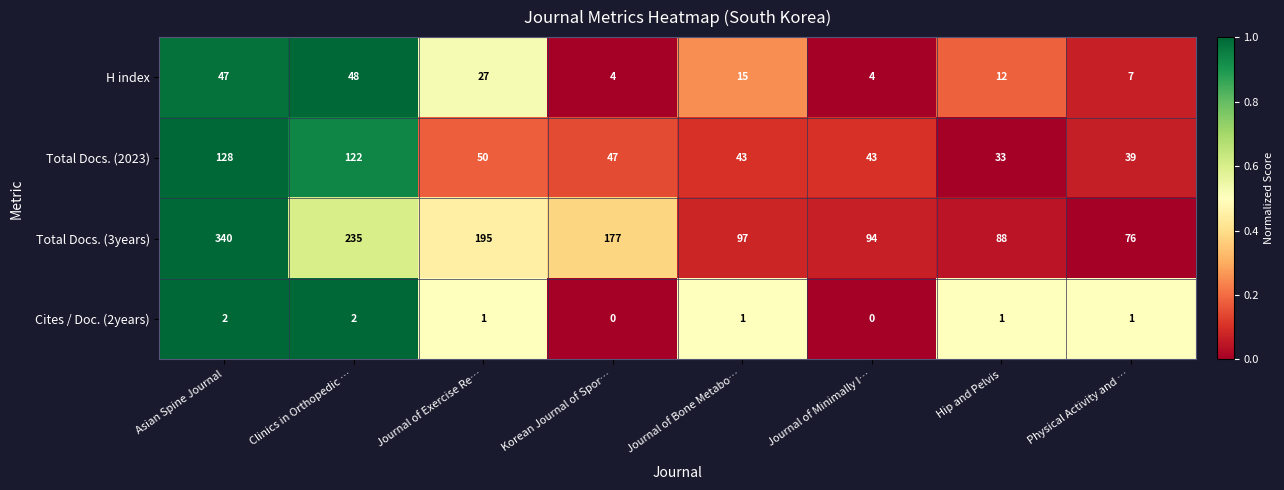

At how many categories does at least one series exceed 0?

8